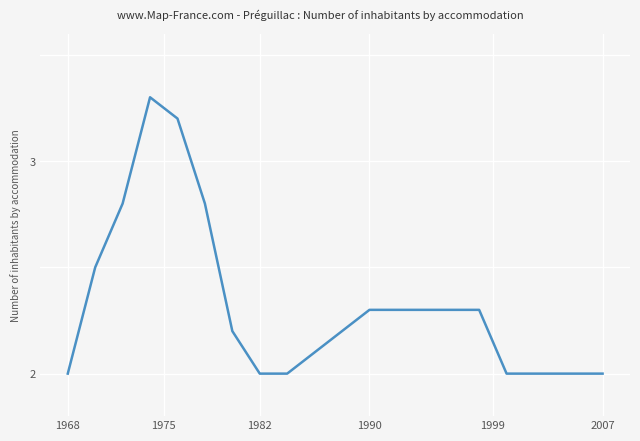

Is this an area chart (filled region under the line)?

No